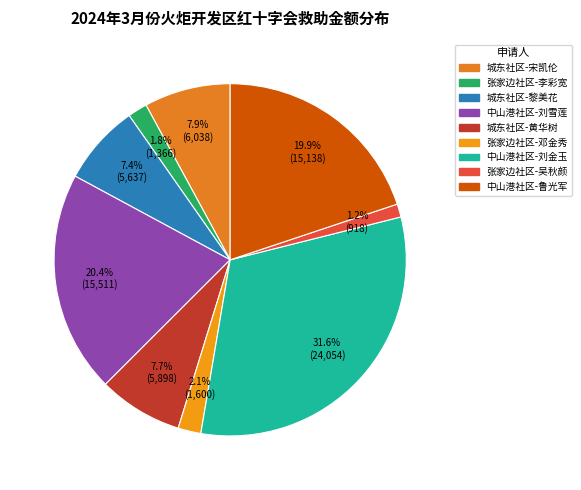

How many segments does this pie chart have?

9